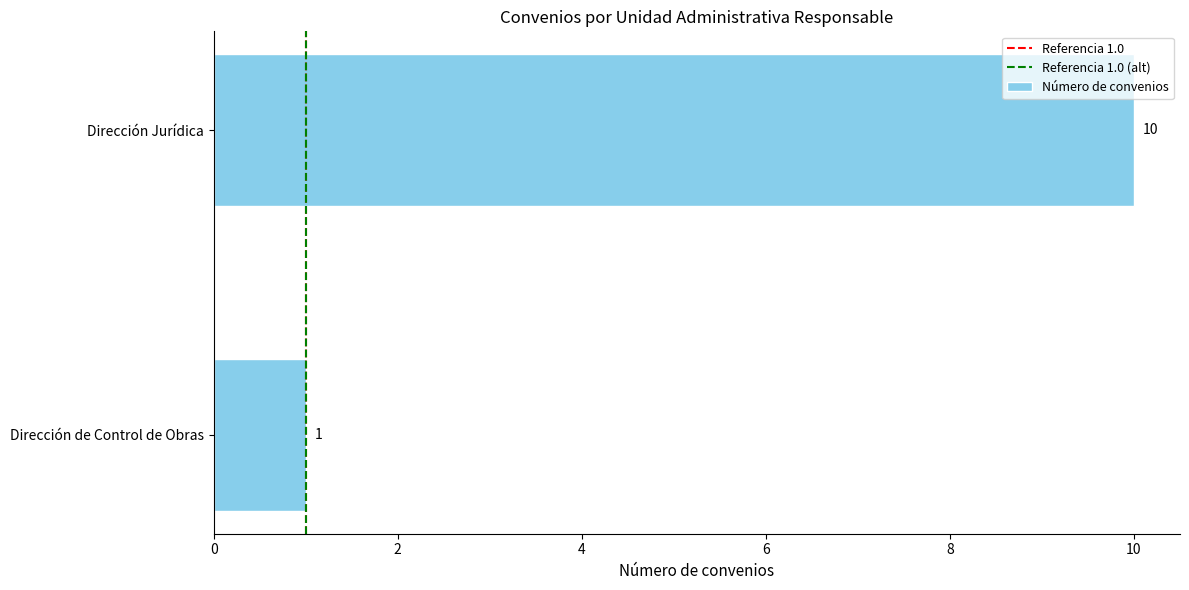

Is it true that the value at Dirección de Control de Obras is 1?

True